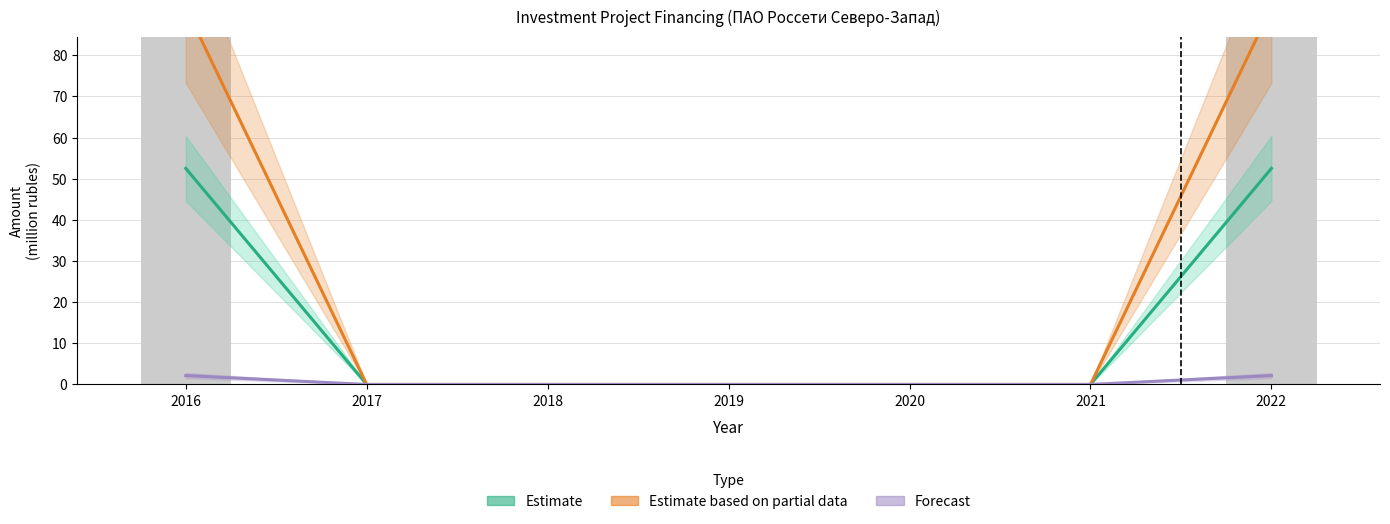

What is the difference between the maximum and minimum values in the Forecast series?

2.2